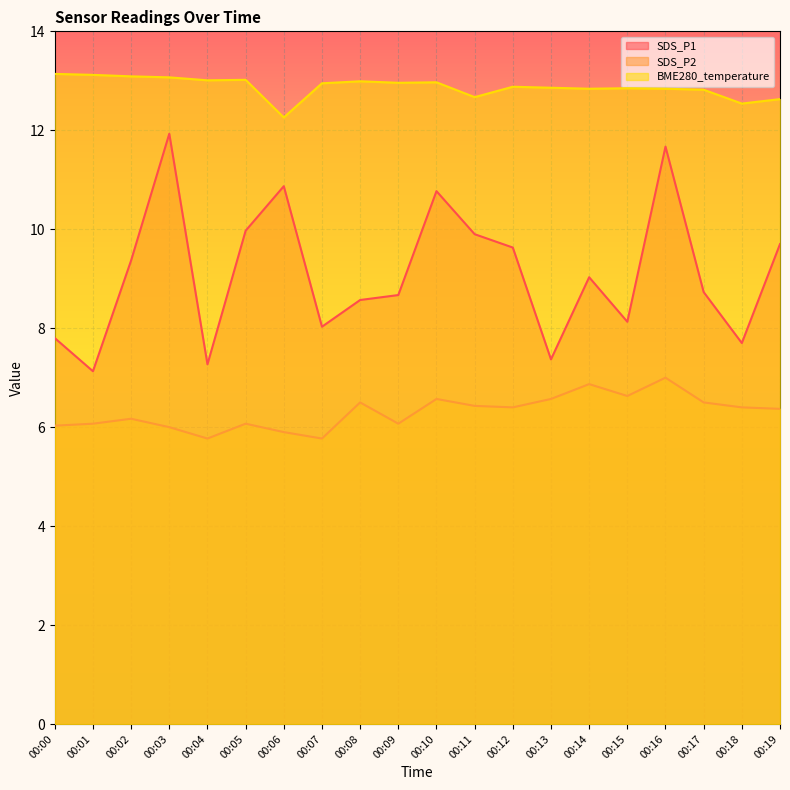

True or false: SDS_P2 has more than 0 interior local peaks.

True